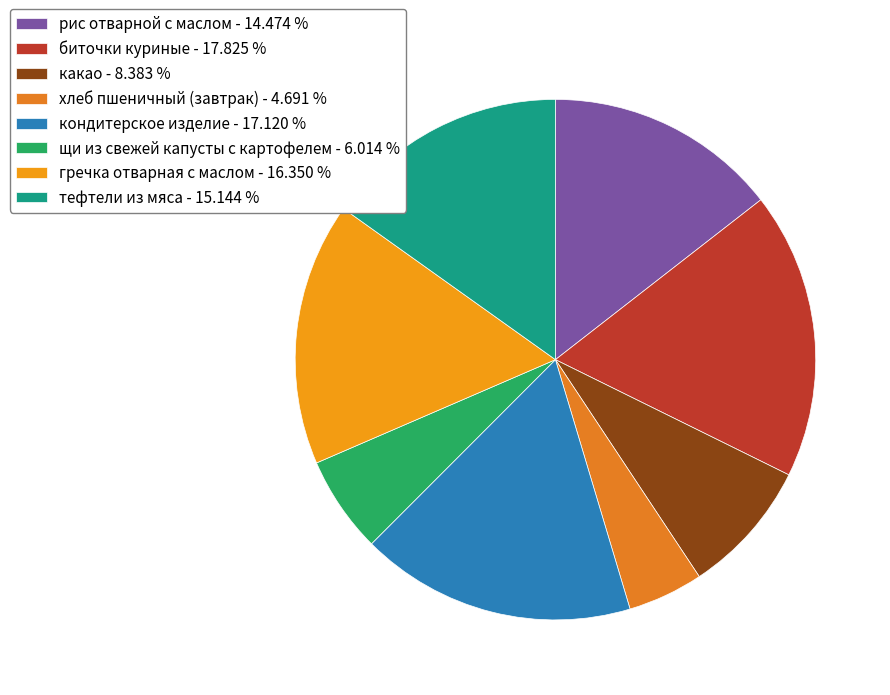

What percentage is NOT represented by тефтели из мяса?

84.9%